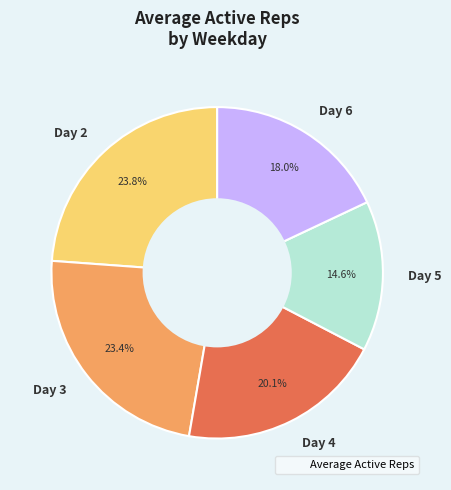

Which slice is the smallest?

Day 5